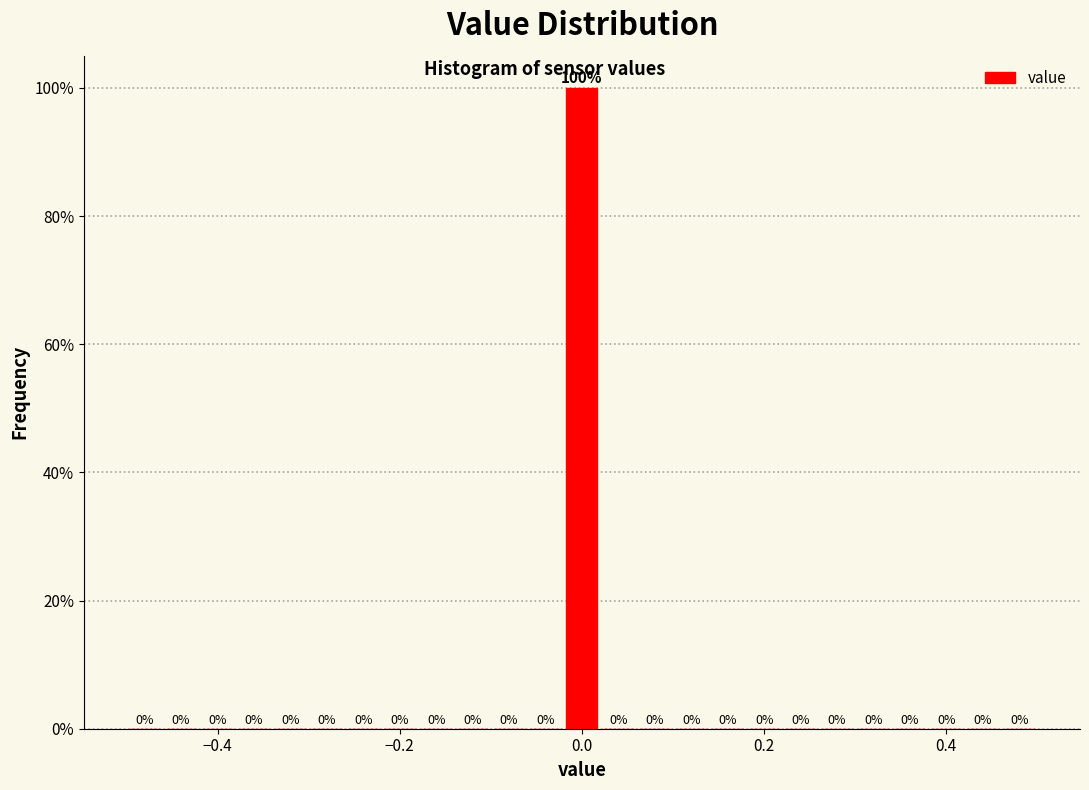

Read against the x-axis, roughly where is the centre of the tallest bar?

0.00